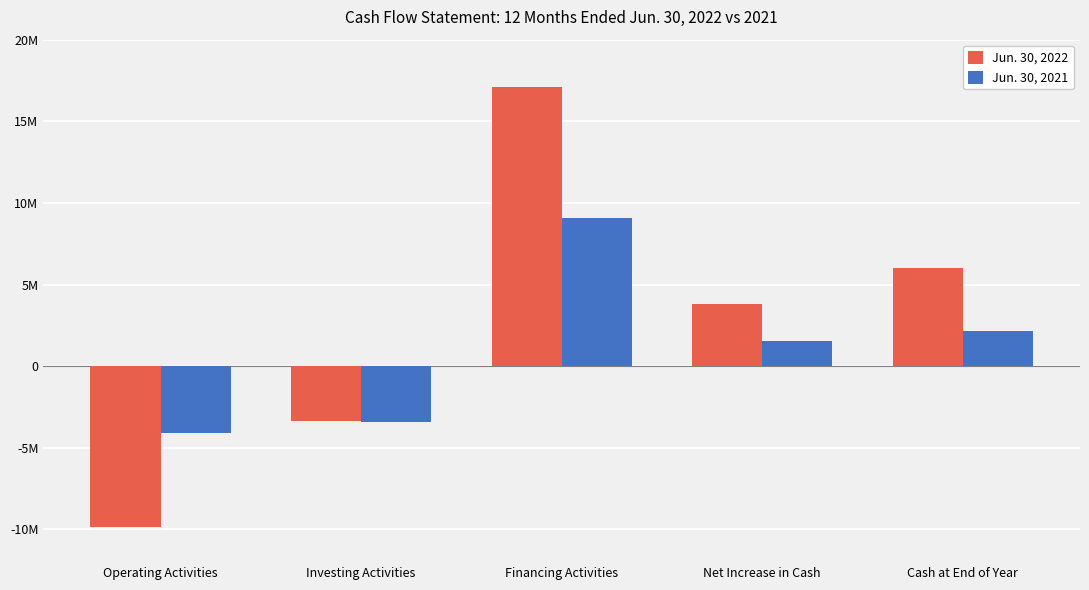

What is the label of the 3rd bar from the right?

Financing Activities